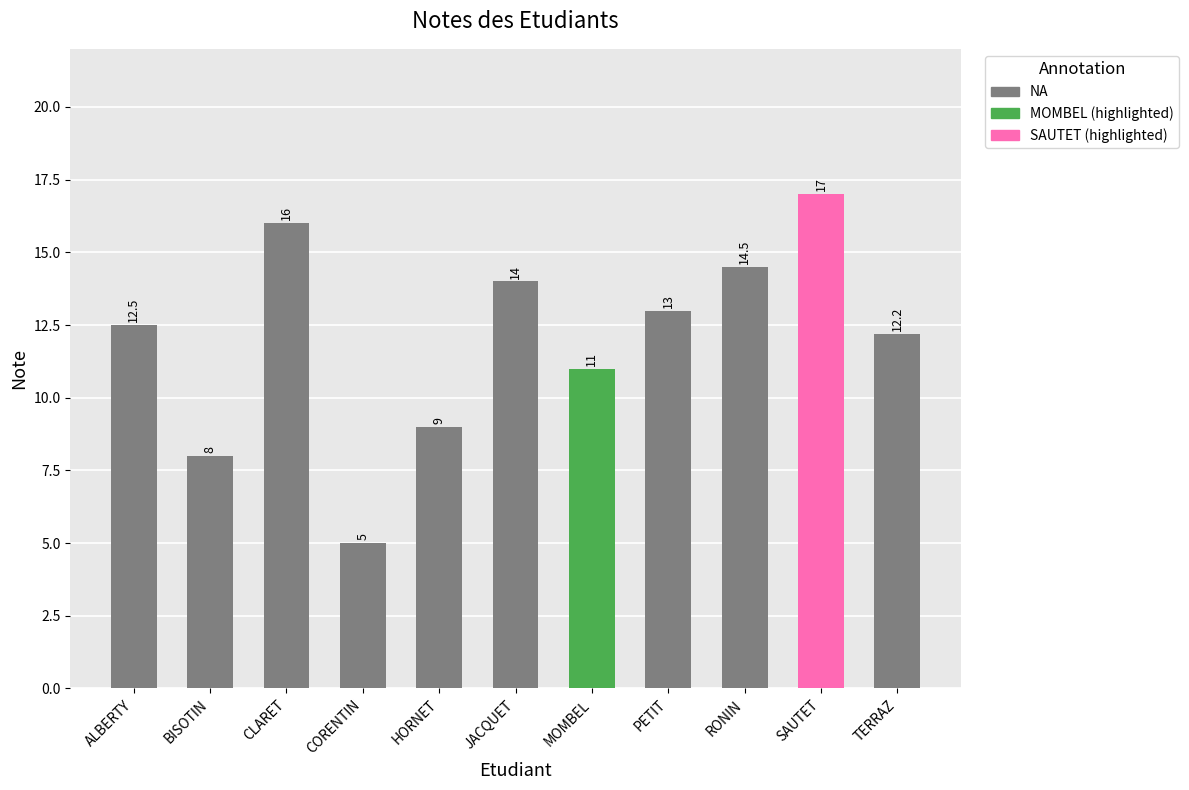

What is the label of the 4th bar from the left?

CORENTIN